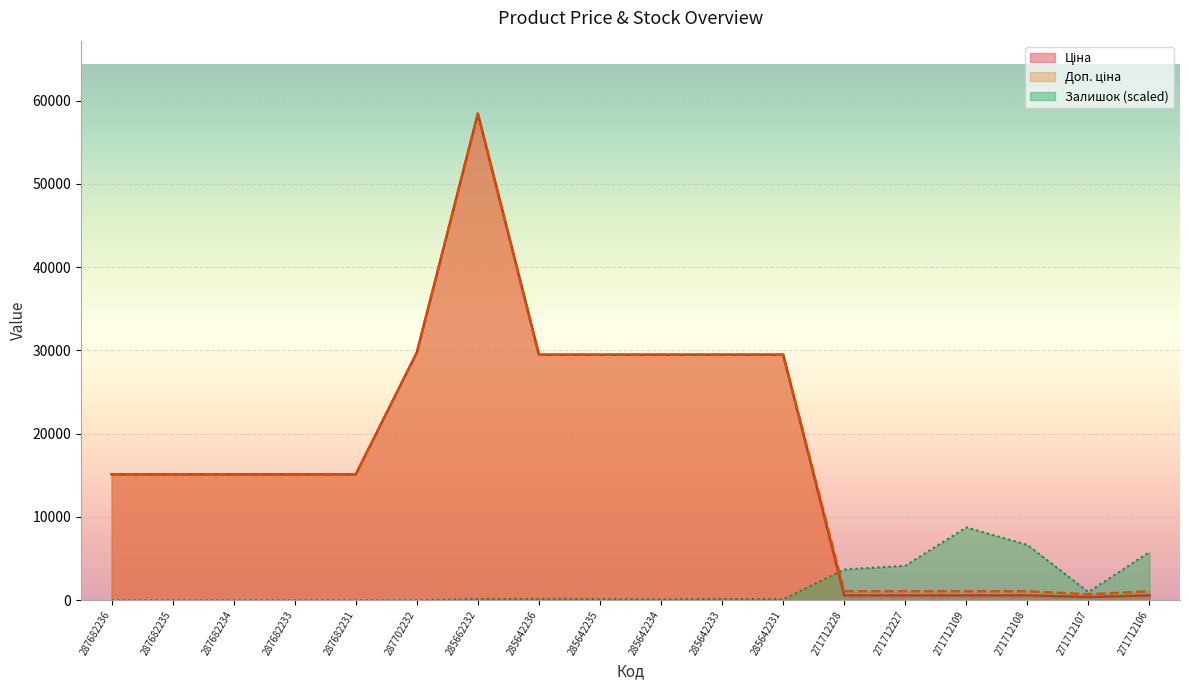

What is the average value of the Залишок series?

1716.1